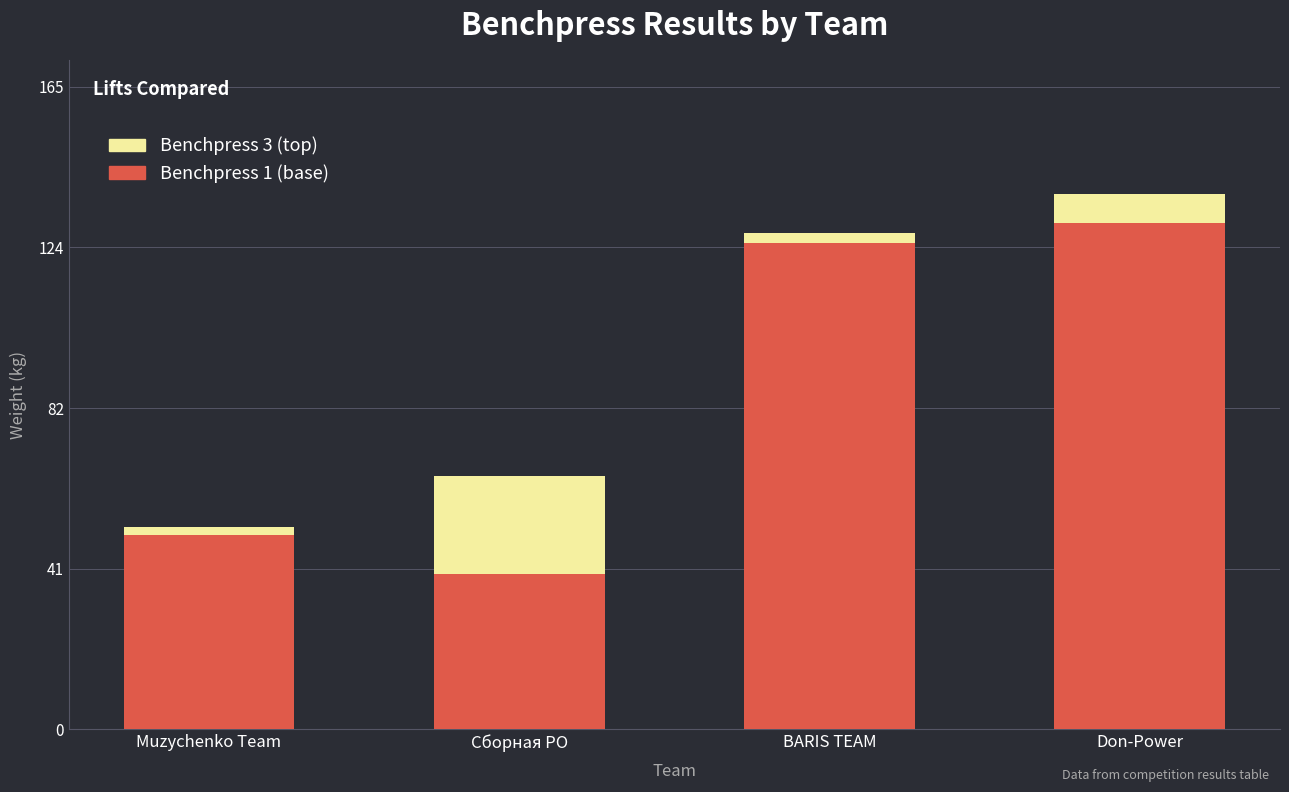

What are all the series names shown in the legend?

Benchpress 1, Benchpress 3